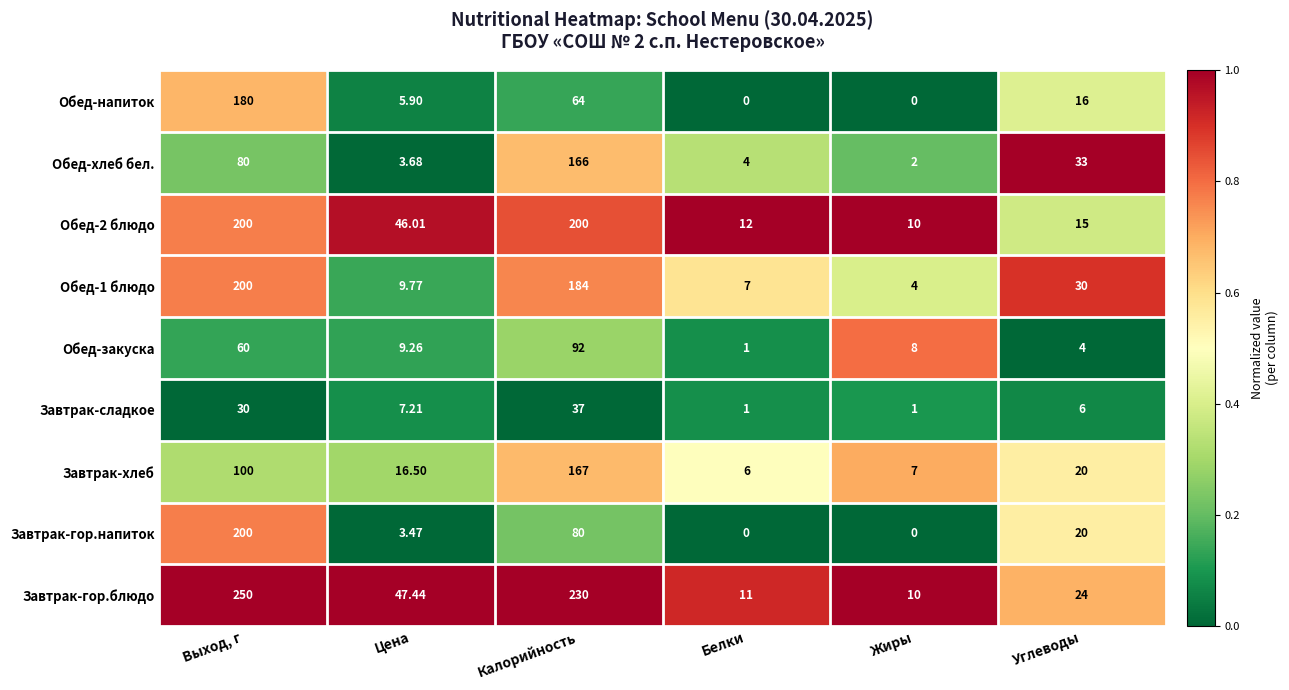

At which category does the chart reach its peak across all series?

Выход, г